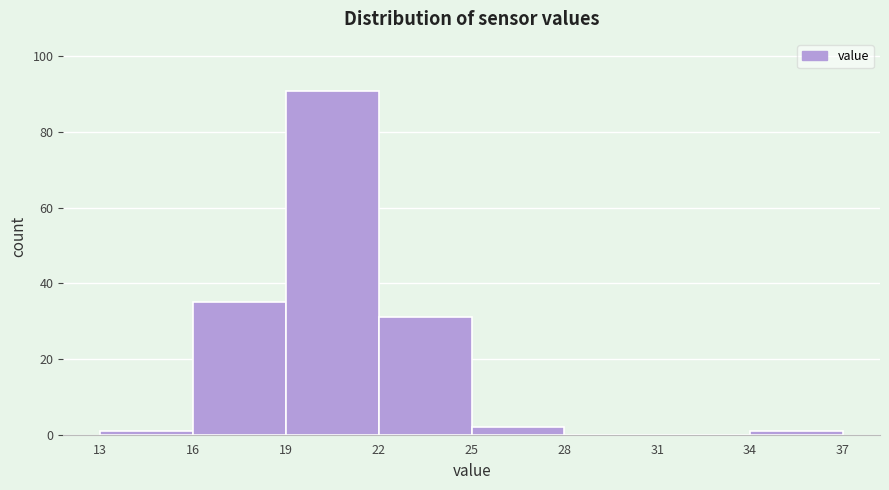

Which range on the x-axis has the tallest bar?

19 to 22